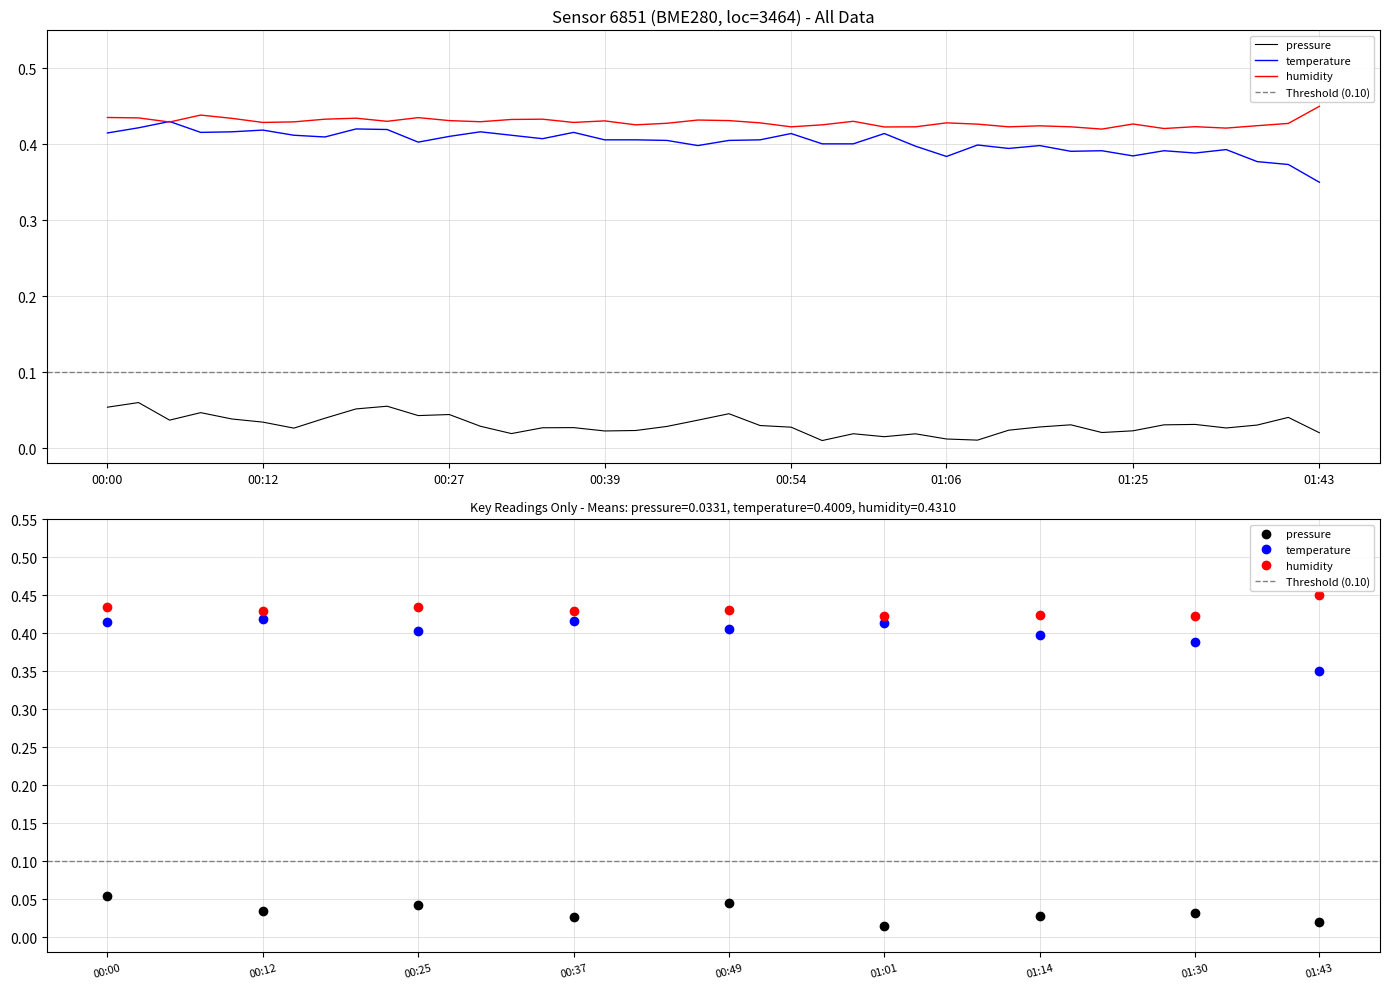

Reading left to right, list all the values displayed in this chart.

pressure: 0.1	0.1	0.0	0.0	0.0	0.0	0.0	0.0	0.1	0.1	0.0	0.0	0.0	0.0	0.0	0.0	0.0	0.0	0.0	0.0	0.0	0.0	0.0	0.0	0.0	0.0	0.0	0.0	0.0	0.0	0.0	0.0	0.0	0.0	0.0	0.0	0.0	0.0	0.0	0.0
temperature: 0.4	0.4	0.4	0.4	0.4	0.4	0.4	0.4	0.4	0.4	0.4	0.4	0.4	0.4	0.4	0.4	0.4	0.4	0.4	0.4	0.4	0.4	0.4	0.4	0.4	0.4	0.4	0.4	0.4	0.4	0.4	0.4	0.4	0.4	0.4	0.4	0.4	0.4	0.4	0.3
humidity: 0.4	0.4	0.4	0.4	0.4	0.4	0.4	0.4	0.4	0.4	0.4	0.4	0.4	0.4	0.4	0.4	0.4	0.4	0.4	0.4	0.4	0.4	0.4	0.4	0.4	0.4	0.4	0.4	0.4	0.4	0.4	0.4	0.4	0.4	0.4	0.4	0.4	0.4	0.4	0.4